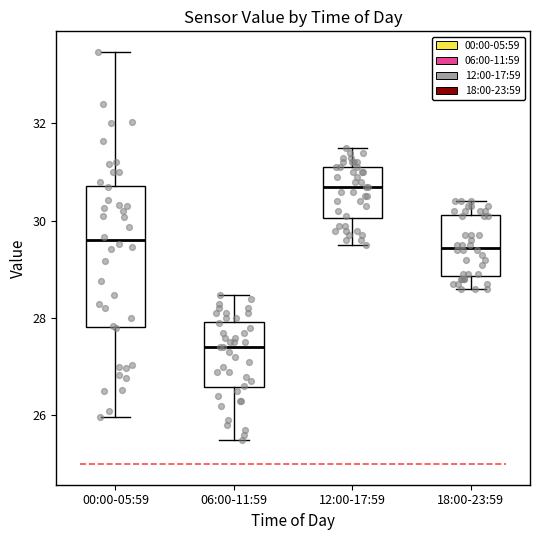

Reading left to right, transcribe this box plot: for each box, give where its median line is, the range the box spans, and where its two whiskers end, as read against the y-axis. The values are not printed on the chart, so give them approximately, as read against the axis.

00:00-05:59: median 29.6, box 27.8 to 30.8, whiskers 26.0 to 33.4
06:00-11:59: median 27.4, box 26.6 to 28.0, whiskers 25.6 to 28.4
12:00-17:59: median 30.8, box 30.0 to 31.2, whiskers 29.6 to 31.6
18:00-23:59: median 29.4, box 28.8 to 30.2, whiskers 28.6 to 30.4